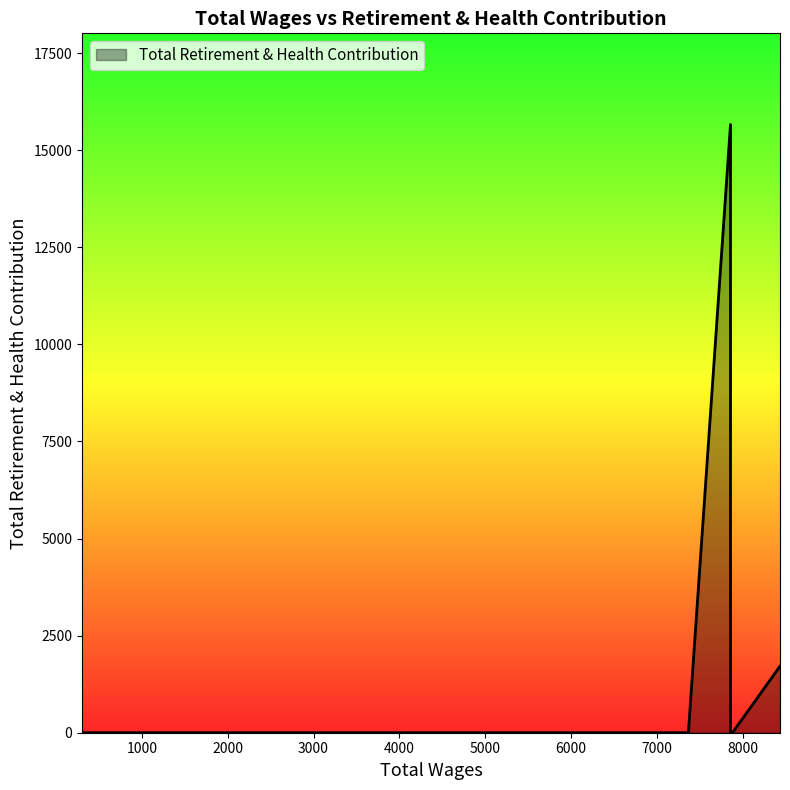

The value at 7860.0 is 10327. True or false?

False